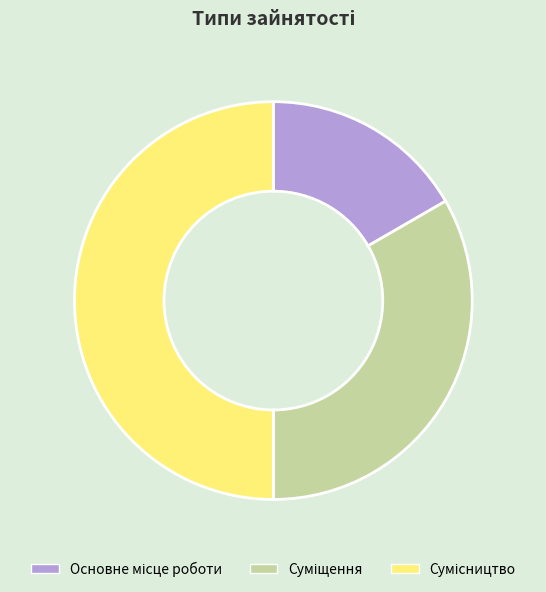

How many segments does this pie chart have?

3